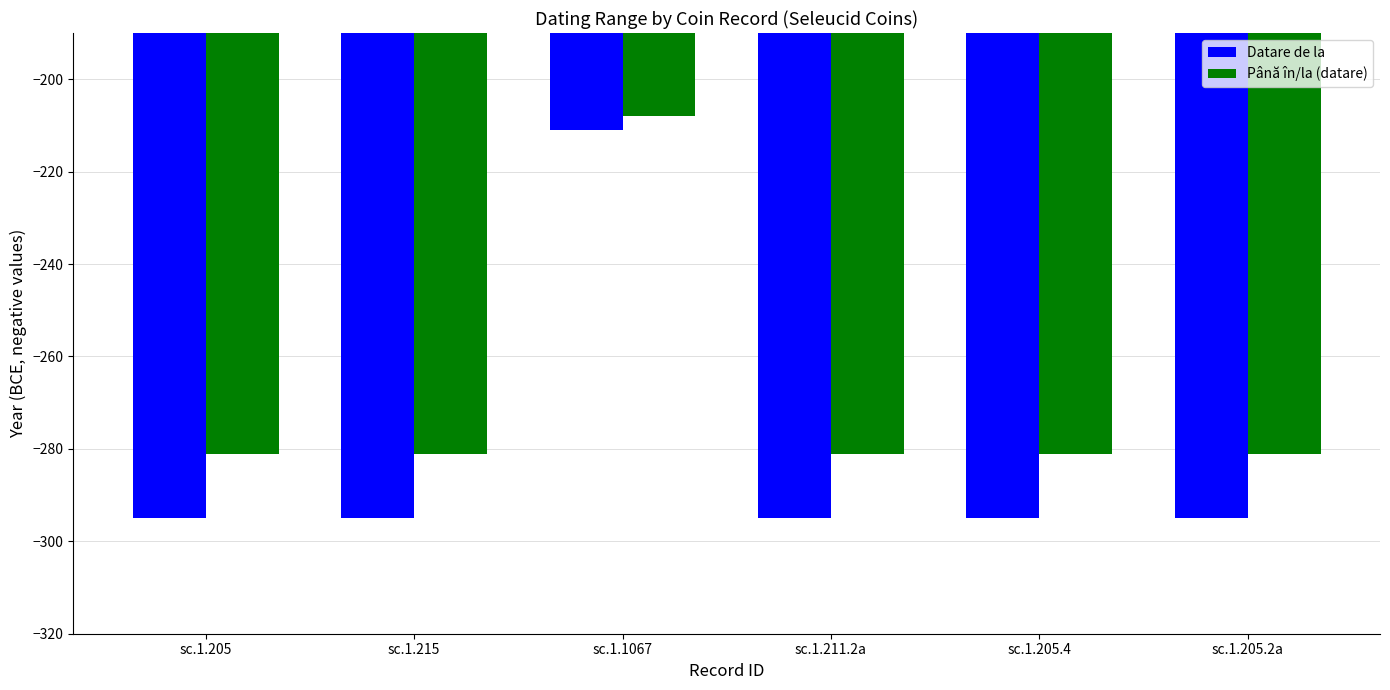

What is the total value across all series at sc.1.1067?

-419